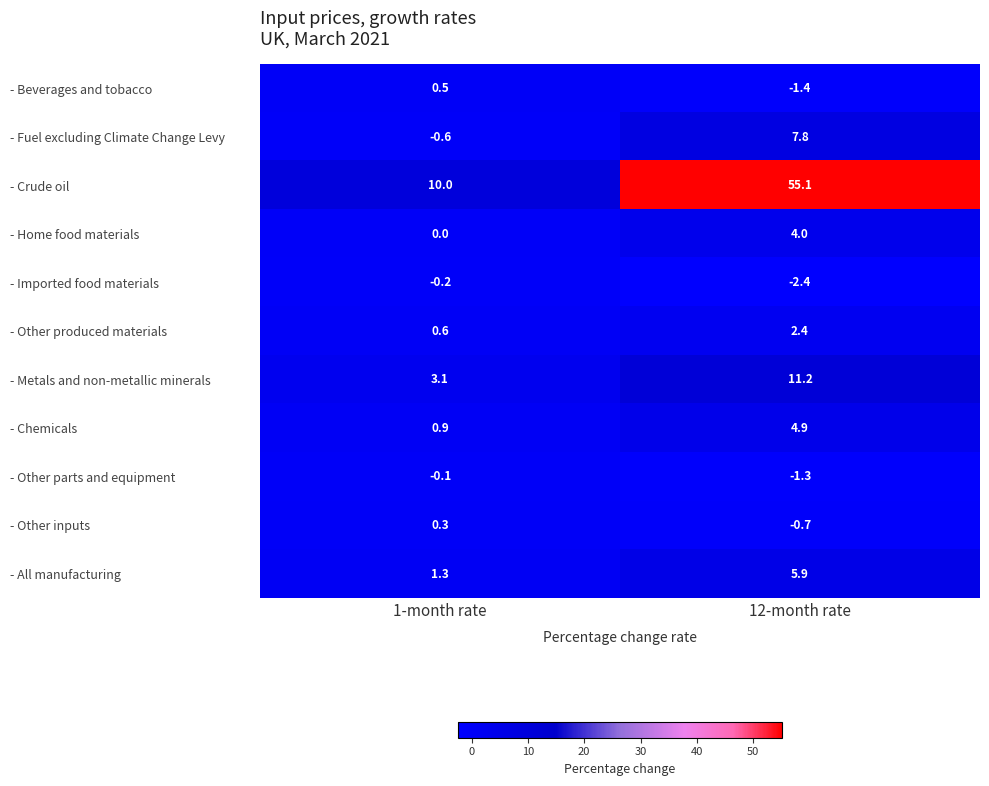

What is the difference between the - Imported food materials values at 1-month rate and 12-month rate?

2.2